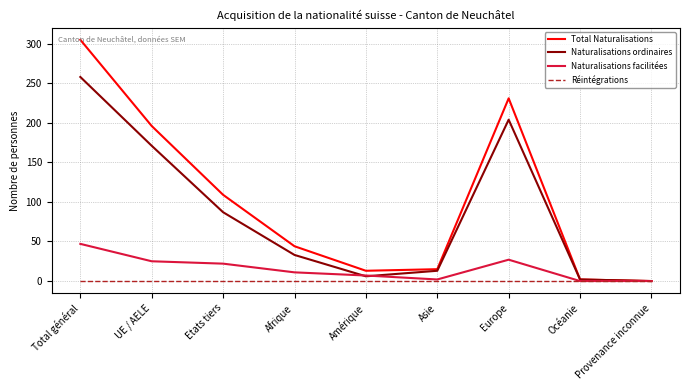

What is the difference between the highest and lowest values at Océanie?

2